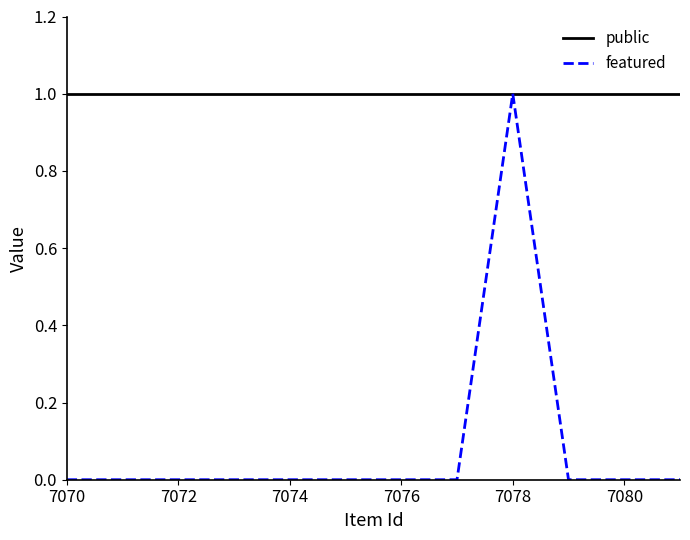

List the series in order of their overall mean, lowest first.

featured, public